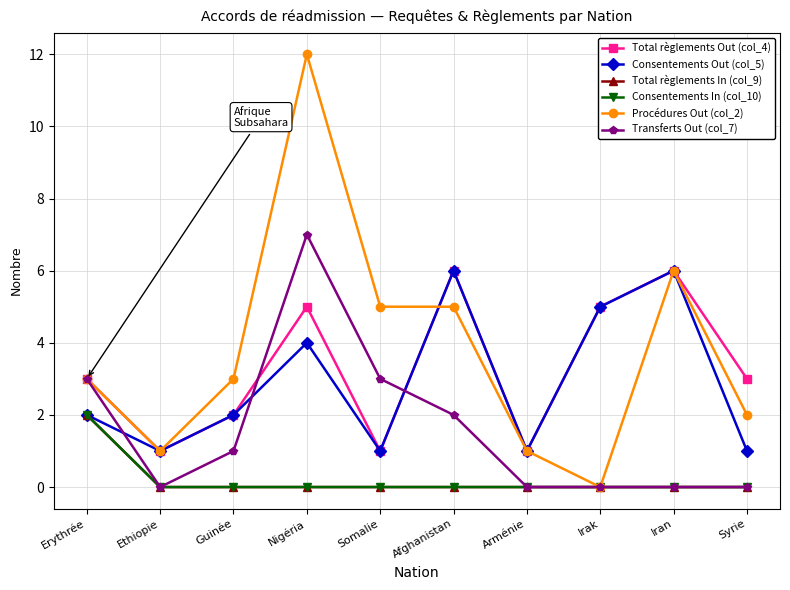

True or false: Total règlements In (col_9) and Consentements Out (col_5) intersect in this chart.

False